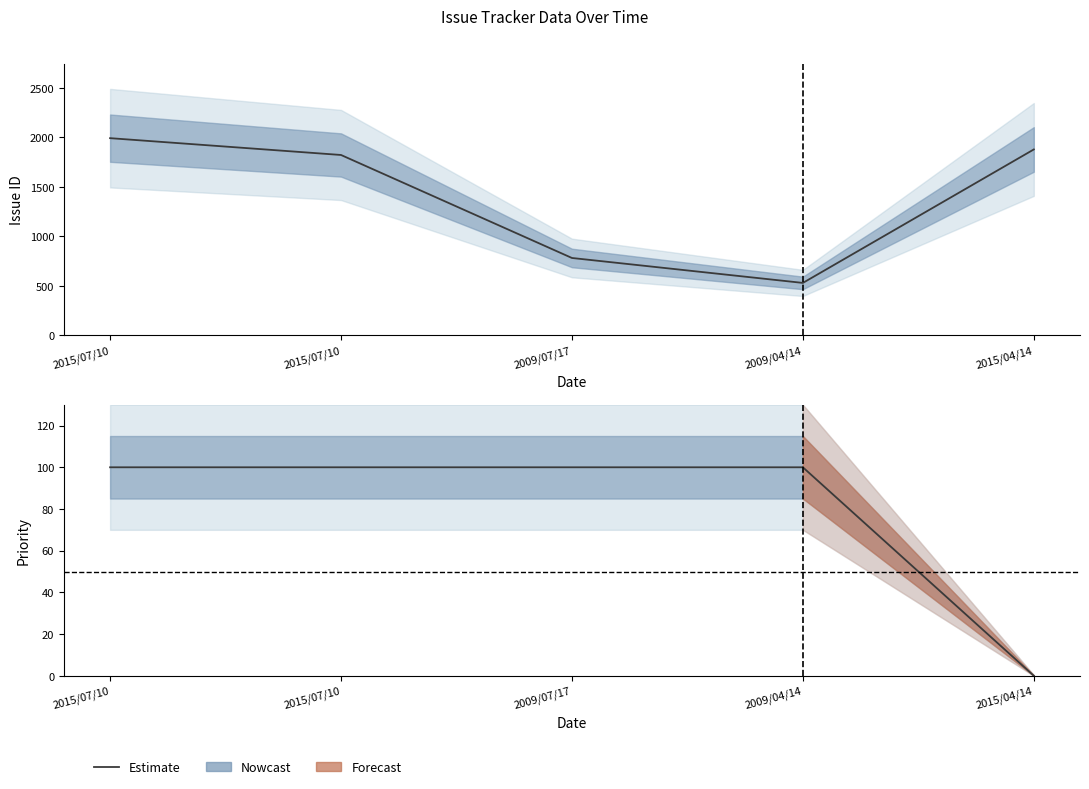

What is the sum of all Priority values?

400